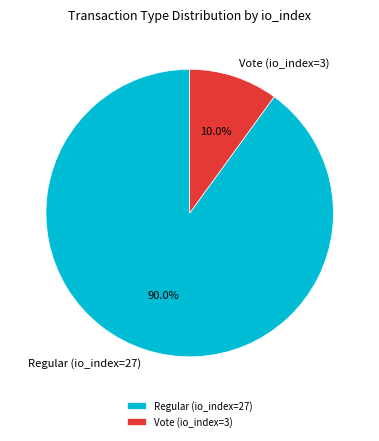

Is there any slice that represents more than half of the pie?

Yes